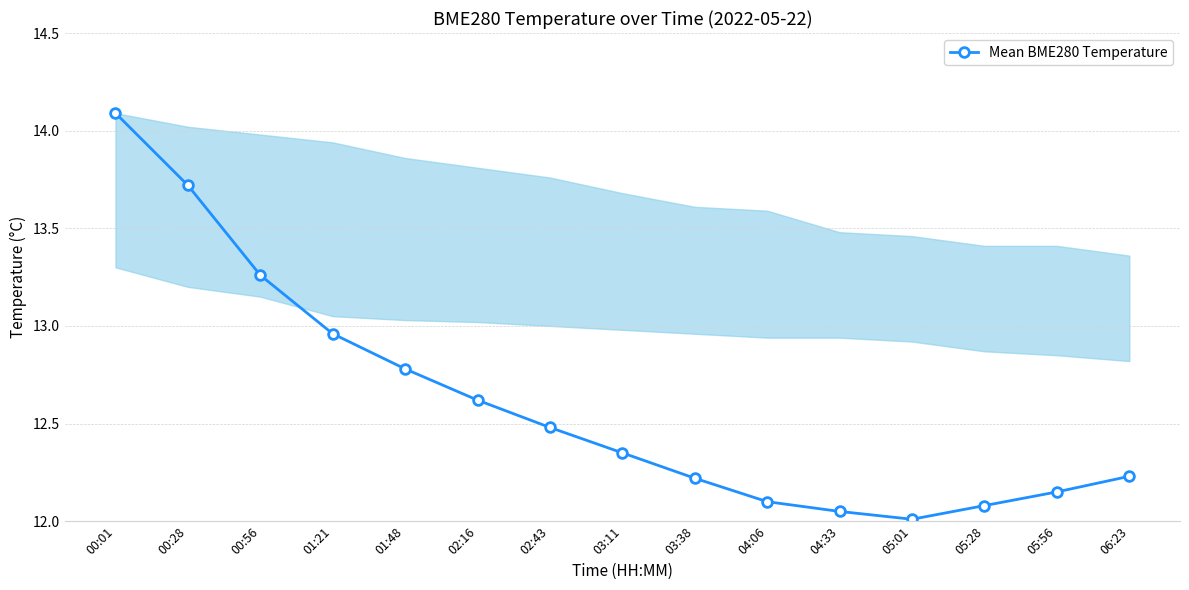

At which category does the chart reach its peak across all series?

00:01